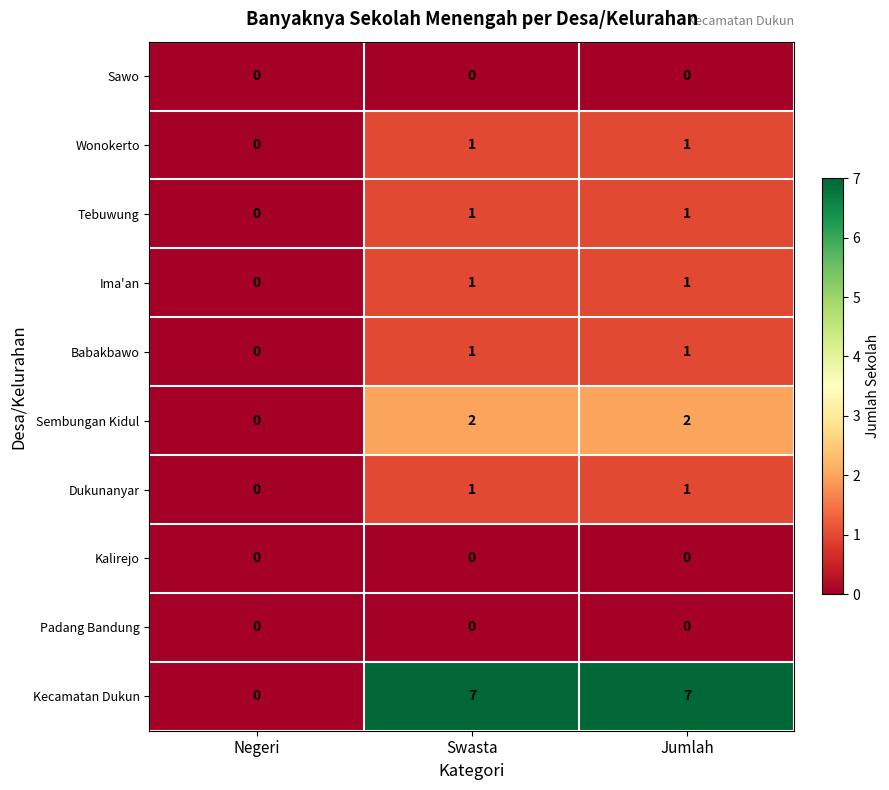

What is the spread (max minus min) of values at Jumlah?

7